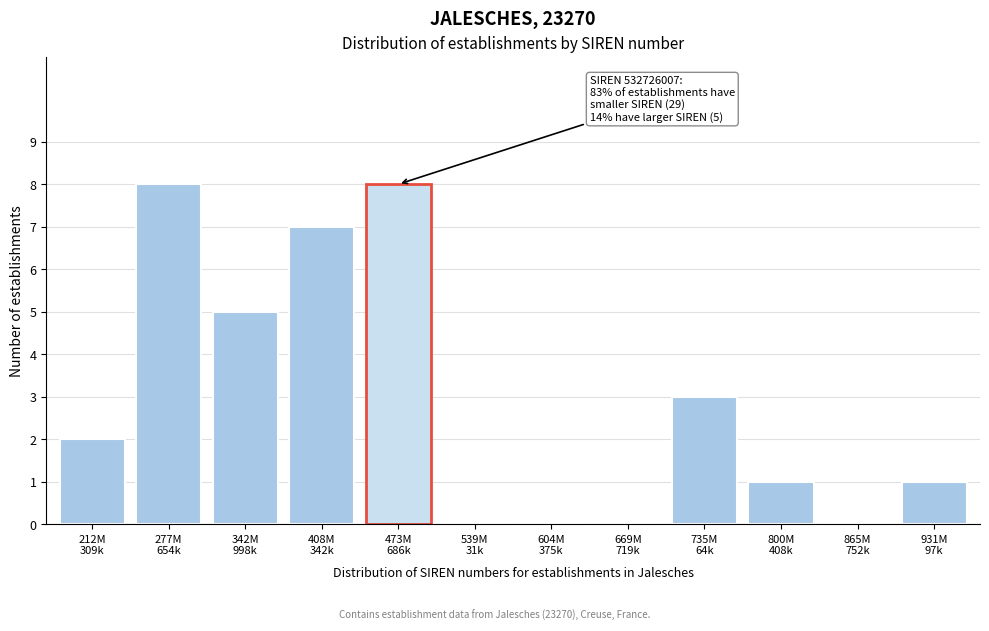

What is the maximum value shown in the chart?

8